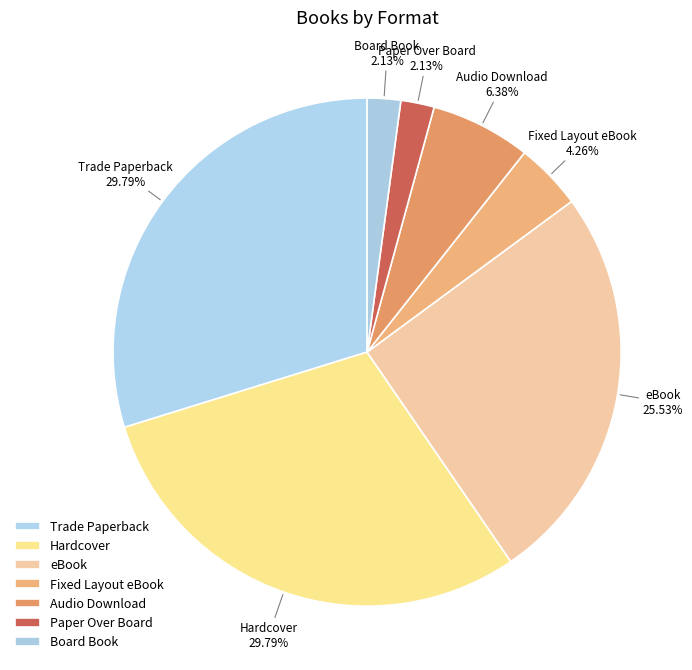

Rank the categories by value from lowest to highest.

Paper Over Board, Board Book, Fixed Layout eBook, Audio Download, eBook, Trade Paperback, Hardcover